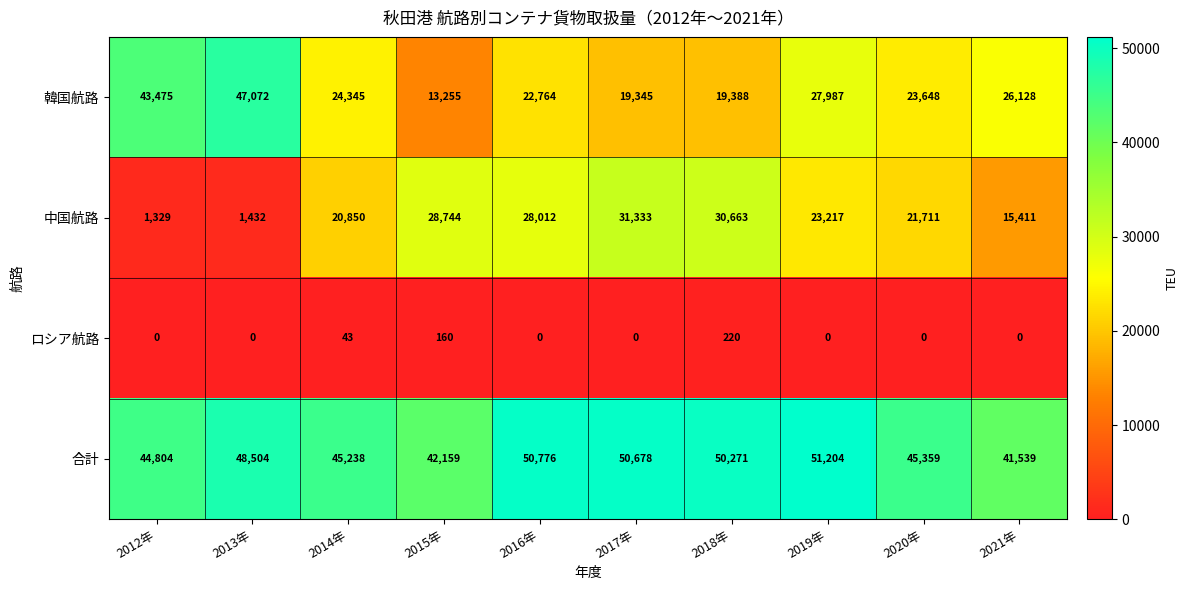

At which label is ロシア航路 closest to 110?

2015年